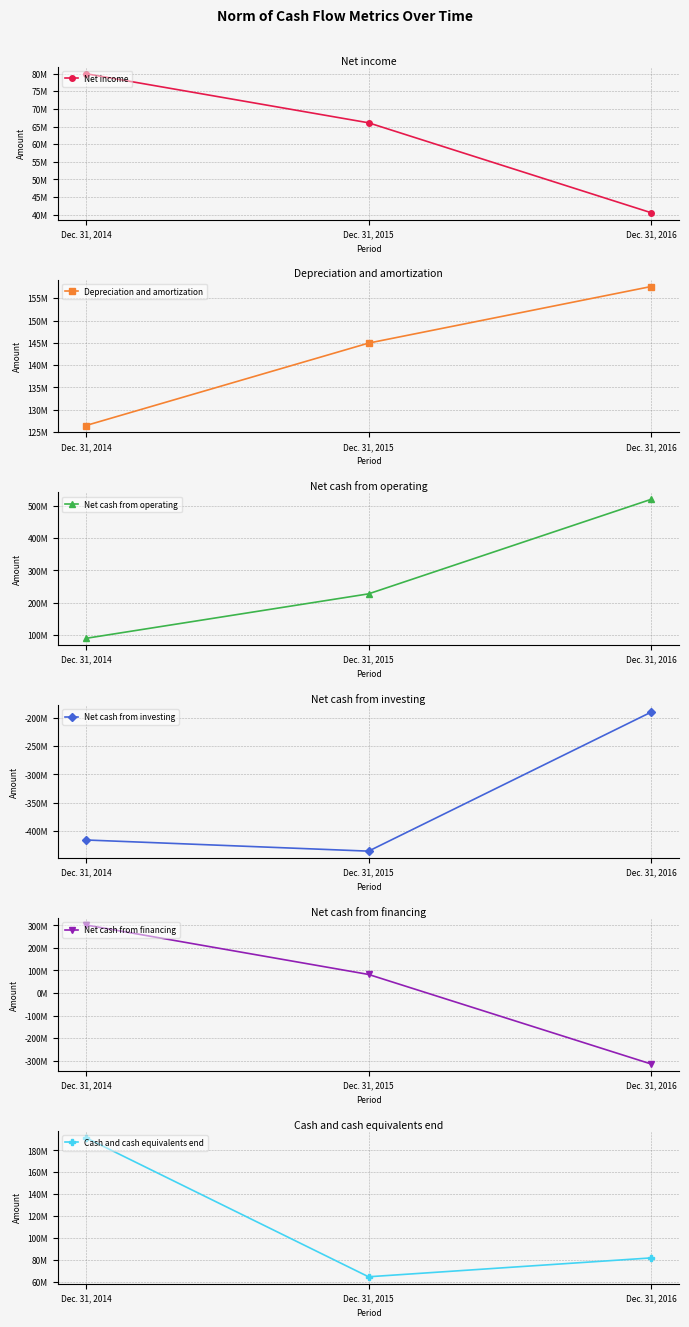

What is the sum of the Net income values at Dec. 31, 2014 and Dec. 31, 2015?

146010000